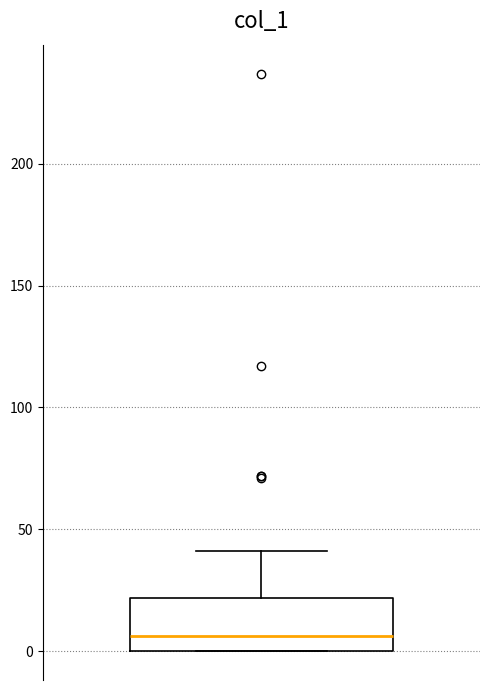

Where does the upper whisker of the box end on the y-axis? The values are not printed on the chart, so give them approximately, as read against the axis.

40